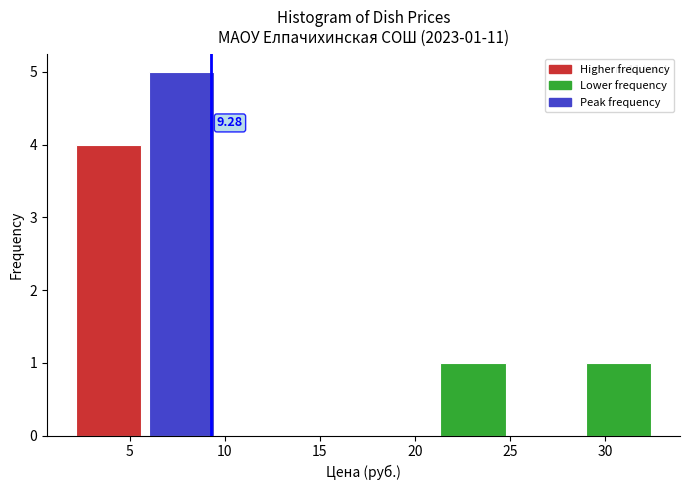

Over which range of the x-axis is the bar tallest?

6.0 to 9.5